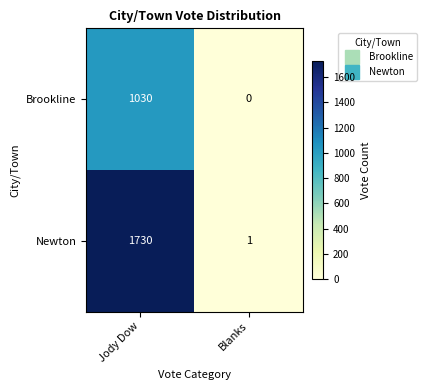

True or false: Brookline has a value of 1030 at Jody Dow.

True